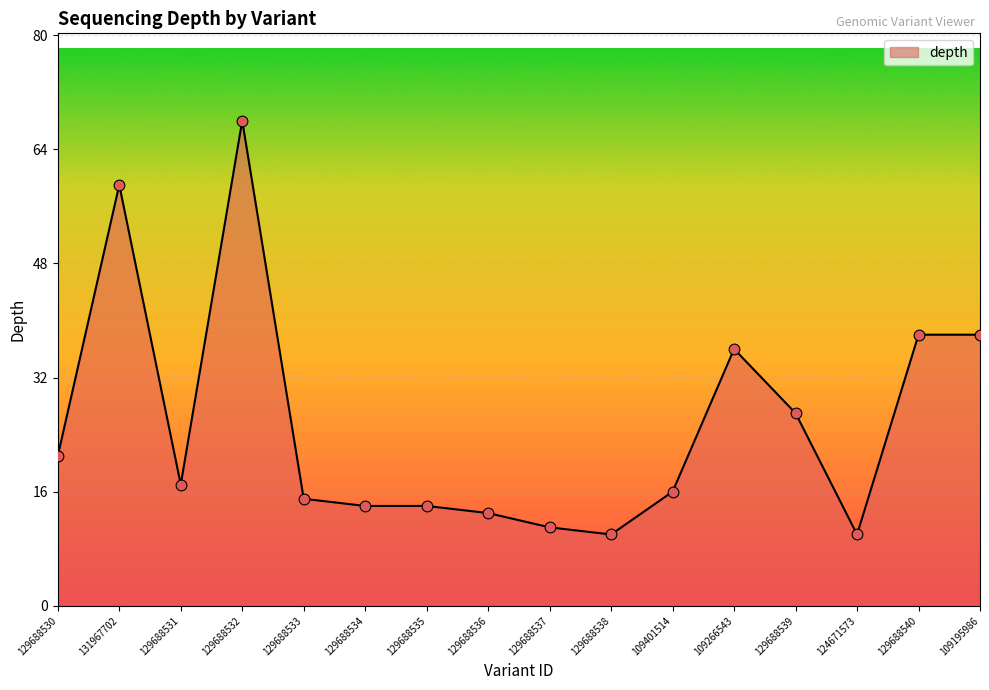

What is the change in value from 129688532 to 129688536?

-55